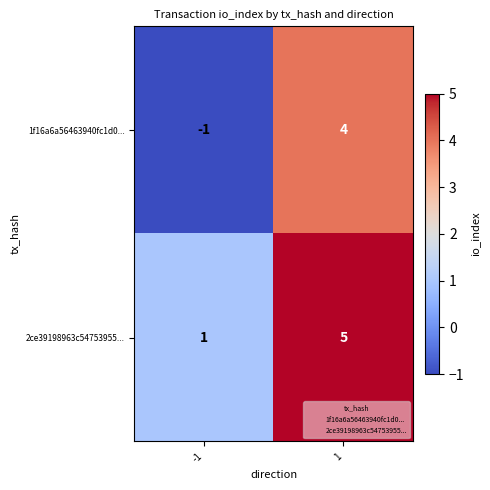

The value of 2ce39198963c54753955... at 1 is 5. True or false?

True